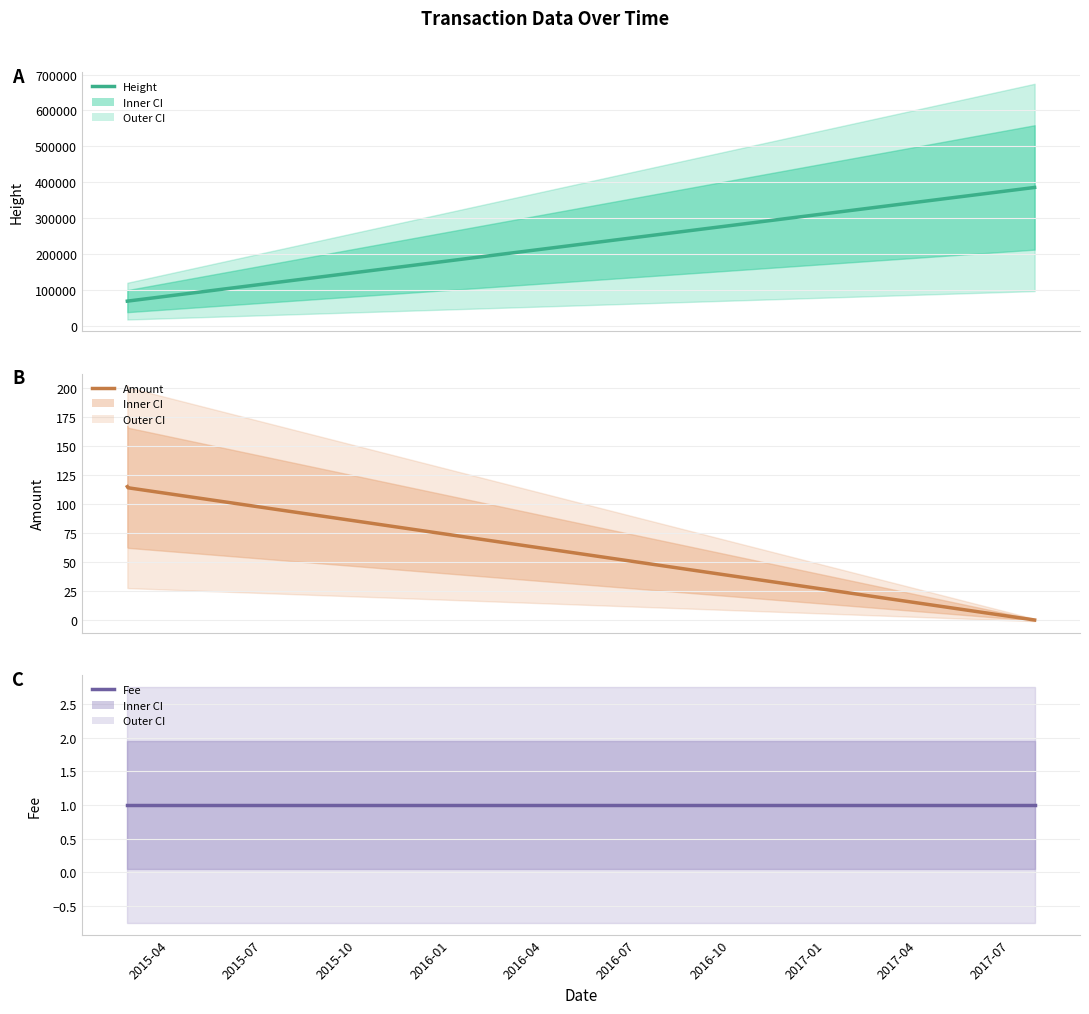

What are all the series names shown in the legend?

Height, Amount, Fee